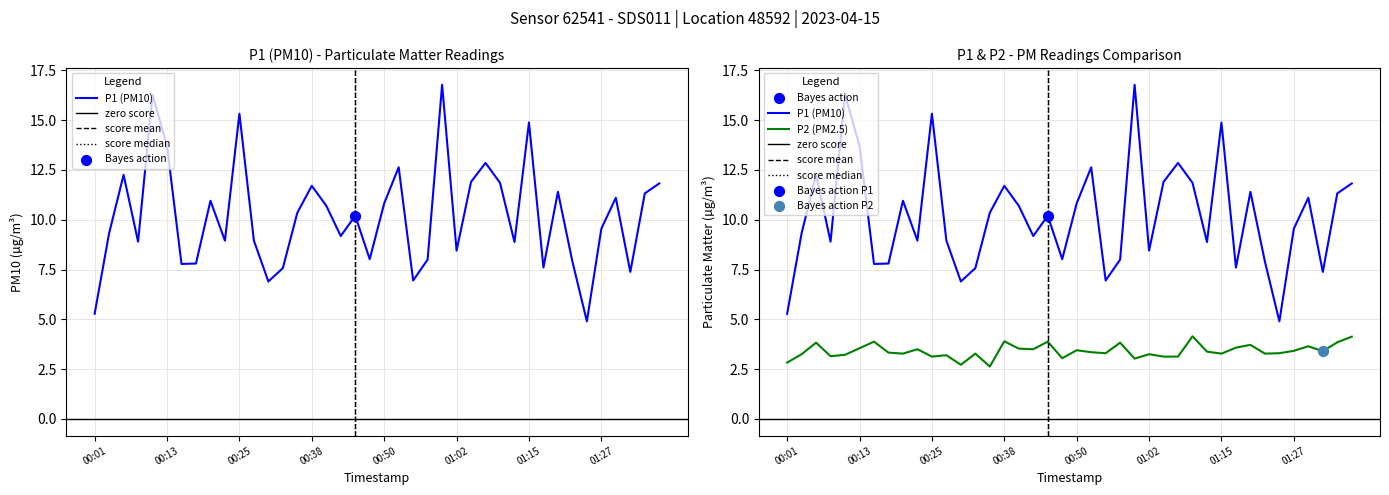

Is the value of P2 at 00:13 greater than the value of P1 at 01:05?

No